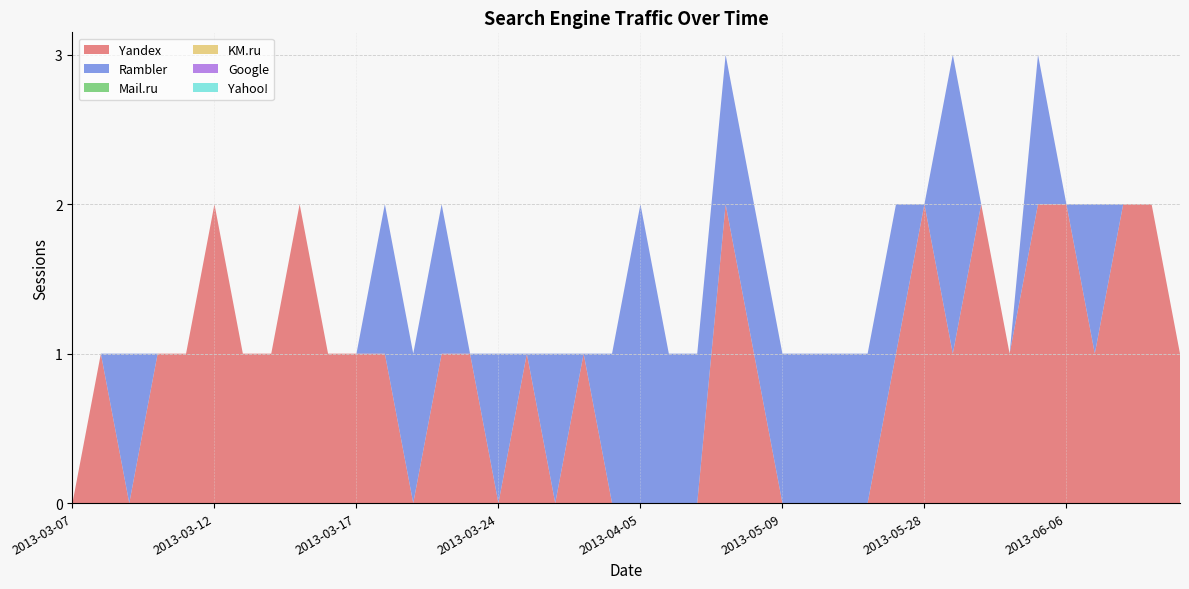

Which series has the largest range (max minus min)?

Yandex